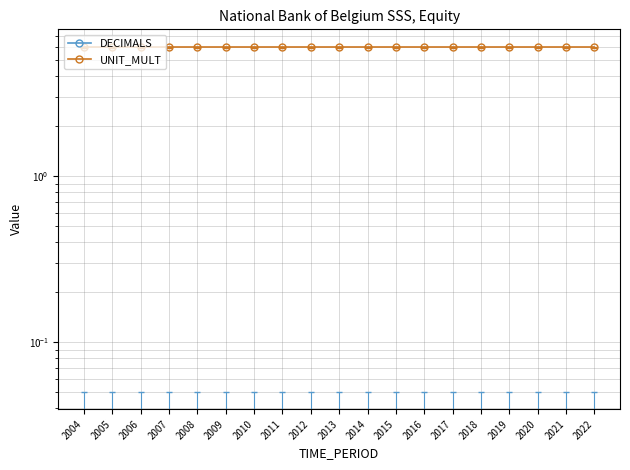

True or false: DECIMALS has a value of 0 at 2019.

True